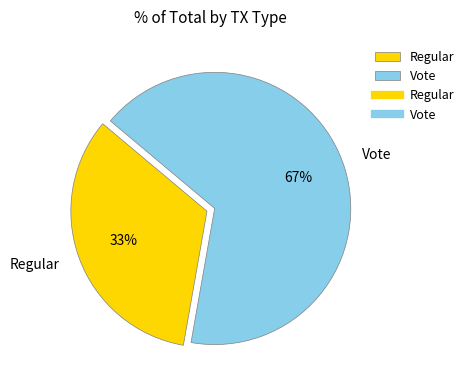

Count the number of slices in the pie.

2